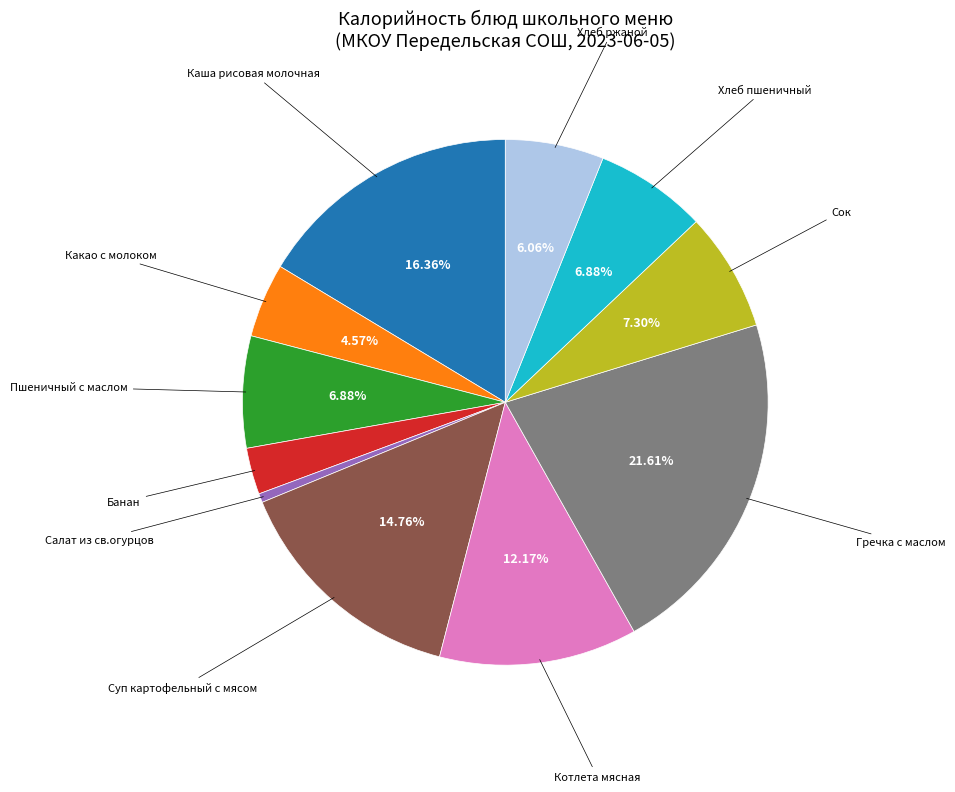

To the nearest percent, what is the difference between the largest and smallest slice percentages?

21%